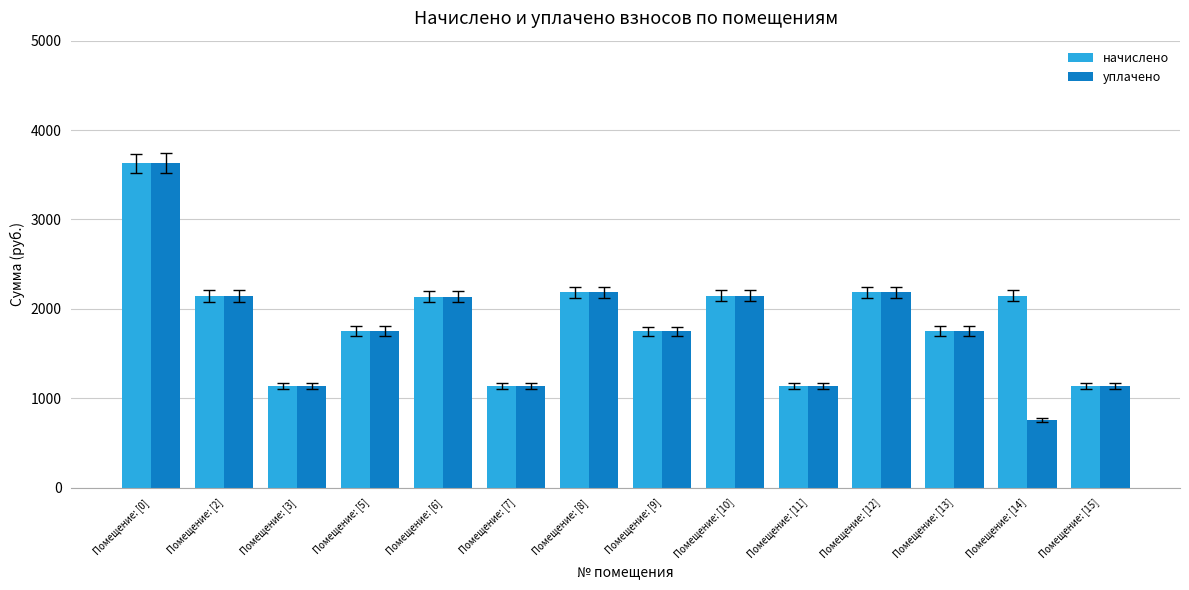

Which series changed the most between Помещение: [0] and Помещение: [8]?

уплачено